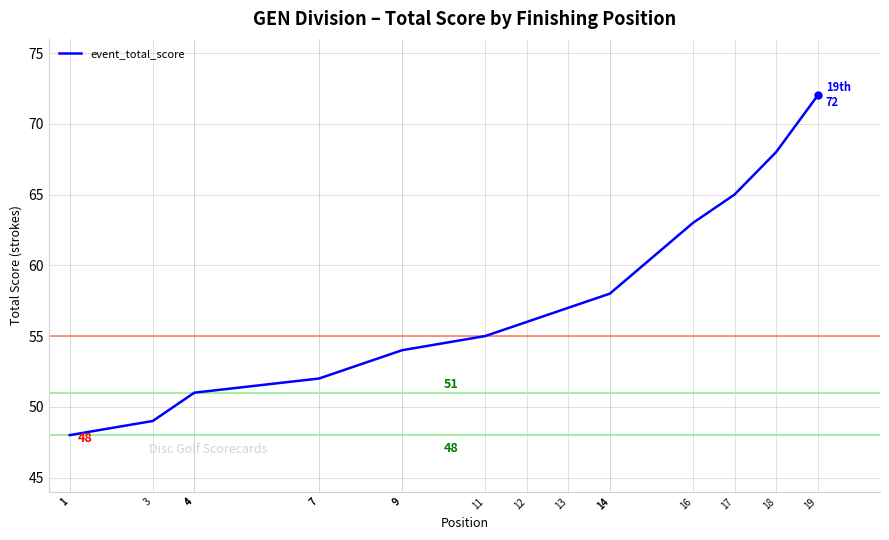

What is the difference between the values at 16 and 17?

2